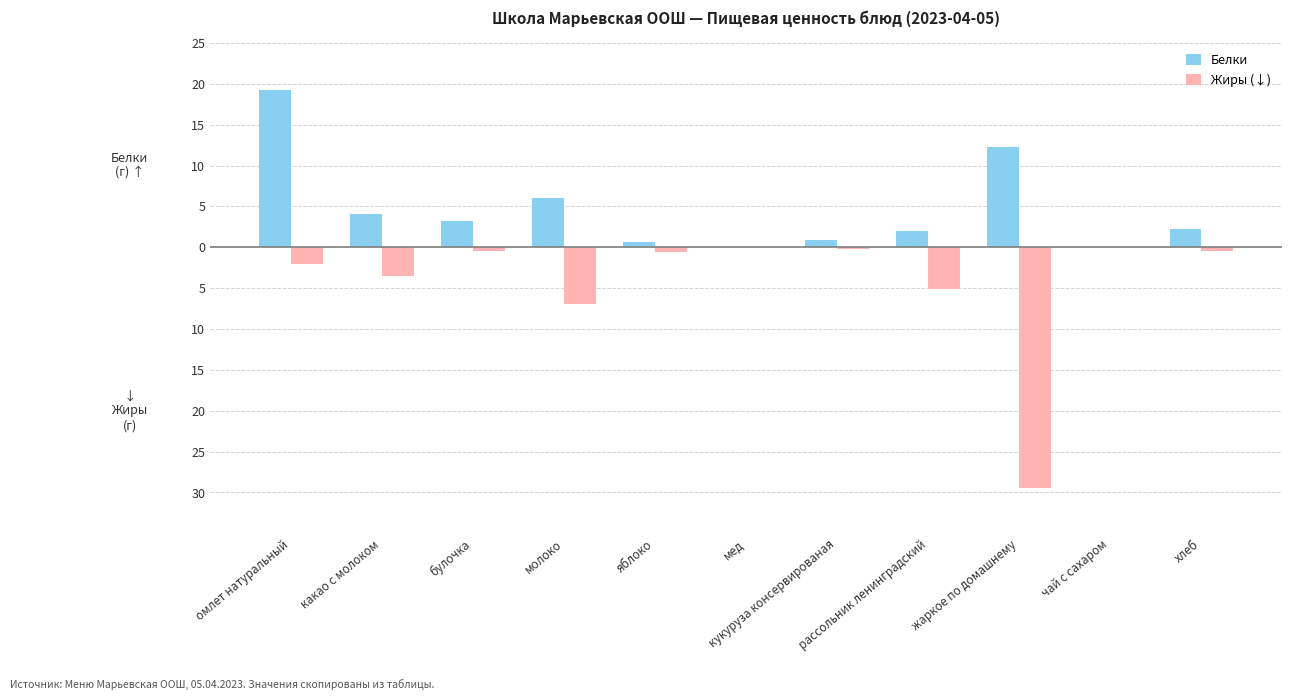

What are all the series names shown in the legend?

Белки, Жиры (↓)